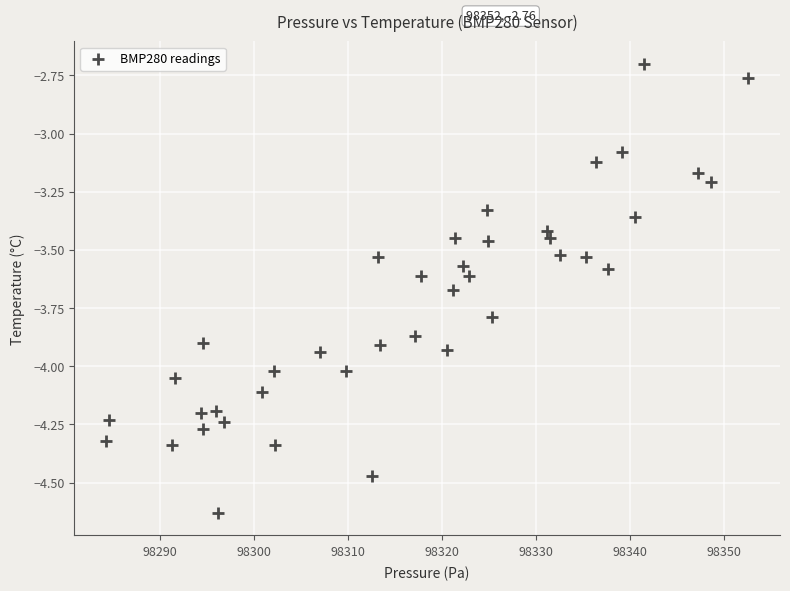

What Y value in the scatter plot is closest to -3?

-3.1